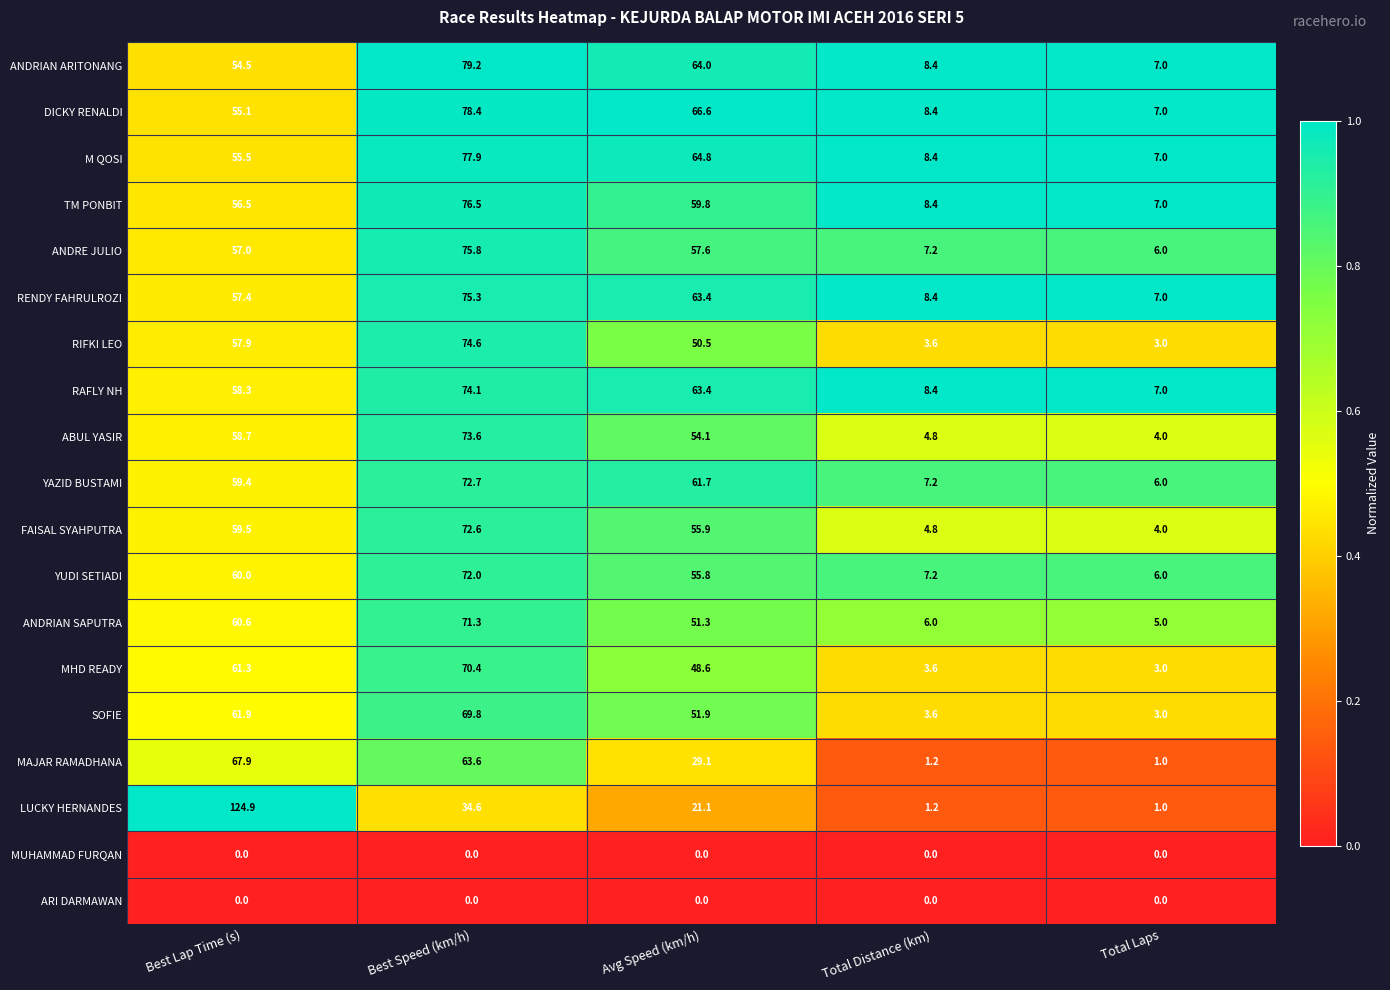

What is the maximum value shown in the chart?

124.9